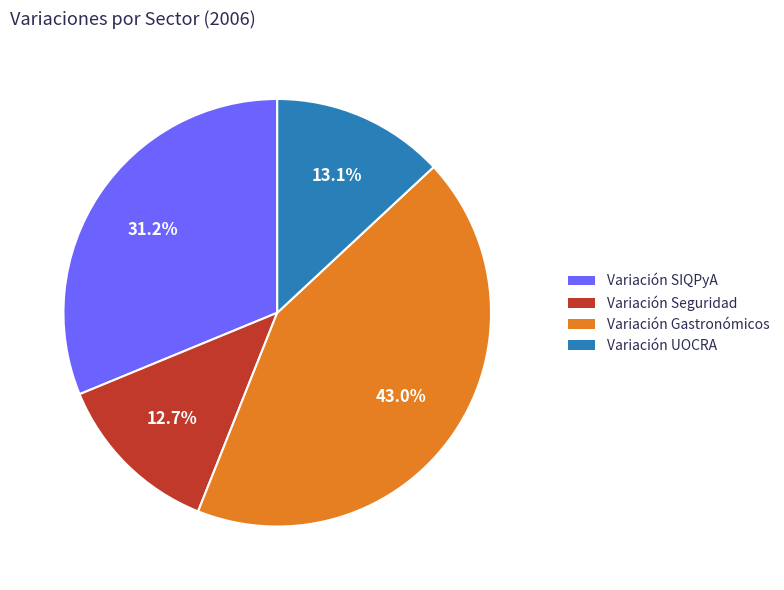

What percentage is NOT represented by Variación Seguridad?

87.3%